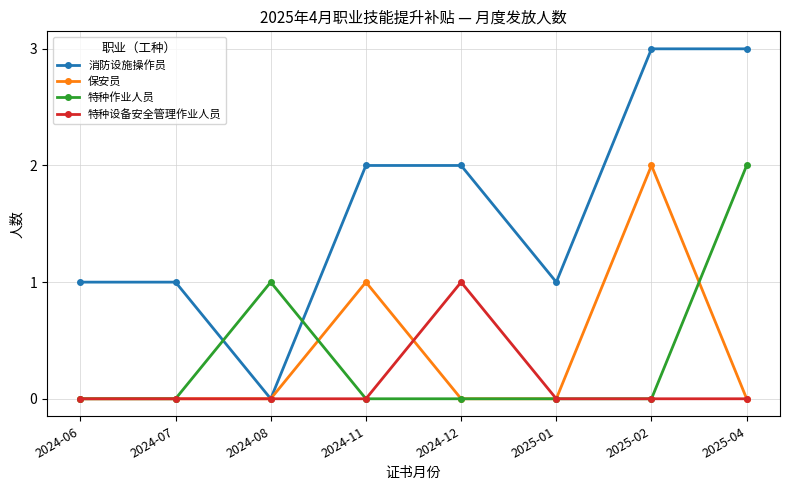

Reading left to right, extract all data points from this chart.

消防设施操作员: 1	1	0	2	2	1	3	3
保安员: 0	0	0	1	0	0	2	0
特种作业人员: 0	0	1	0	0	0	0	2
特种设备安全管理作业人员: 0	0	0	0	1	0	0	0